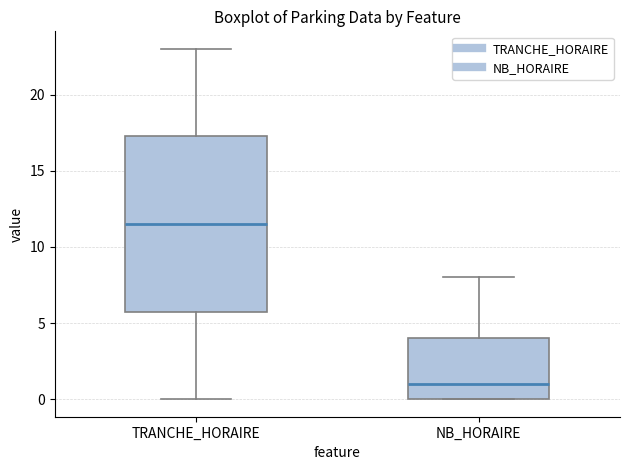

Reading left to right, transcribe this box plot: for each box, give where its median line is, the range the box spans, and where its two whiskers end, as read against the y-axis. The values are not printed on the chart, so give them approximately, as read against the axis.

TRANCHE_HORAIRE: median 11.5, box 6.0 to 17.5, whiskers 0.0 to 23.0
NB_HORAIRE: median 1.0, box 0.0 to 4.0, whiskers 0.0 to 8.0